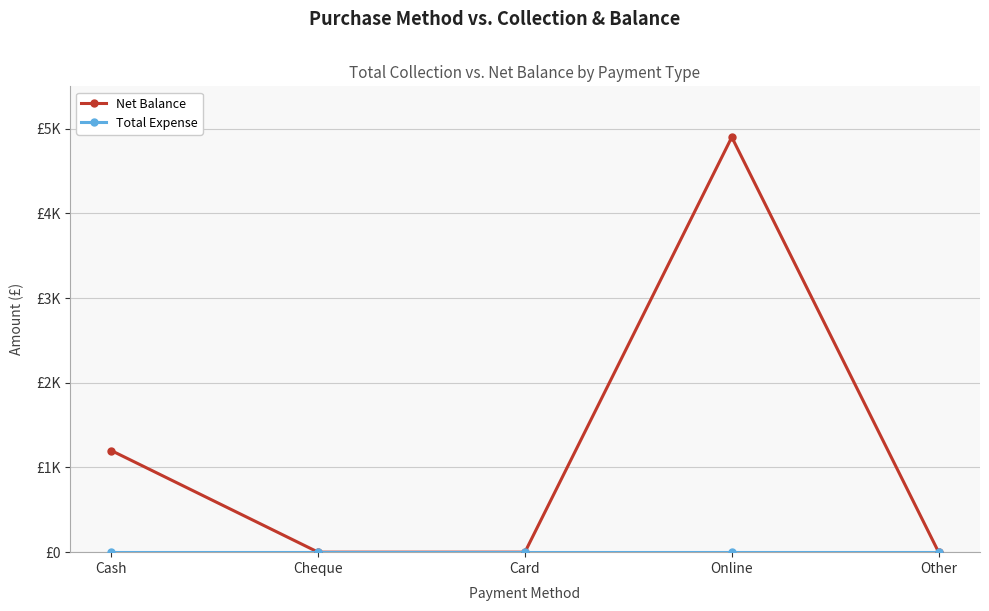

True or false: Total Expense and Net Balance intersect in this chart.

False